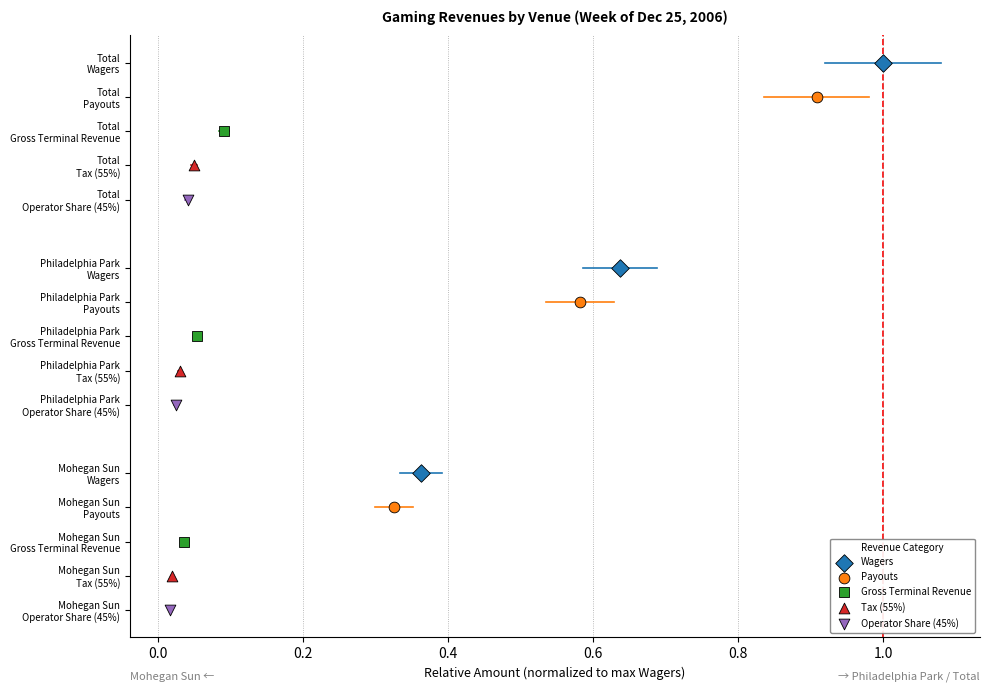

What are all the series names shown in the legend?

Wagers, Payouts, Gross Terminal Revenue, Tax (55%), Operator Share (45%)